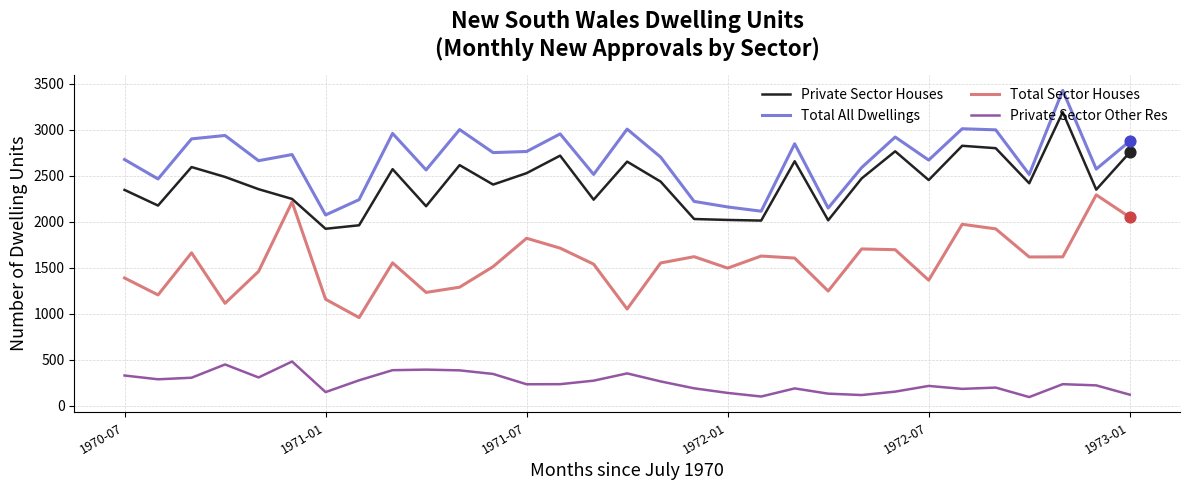

True or false: Private Sector Other Res and Total Sector Houses cross at least once.

False